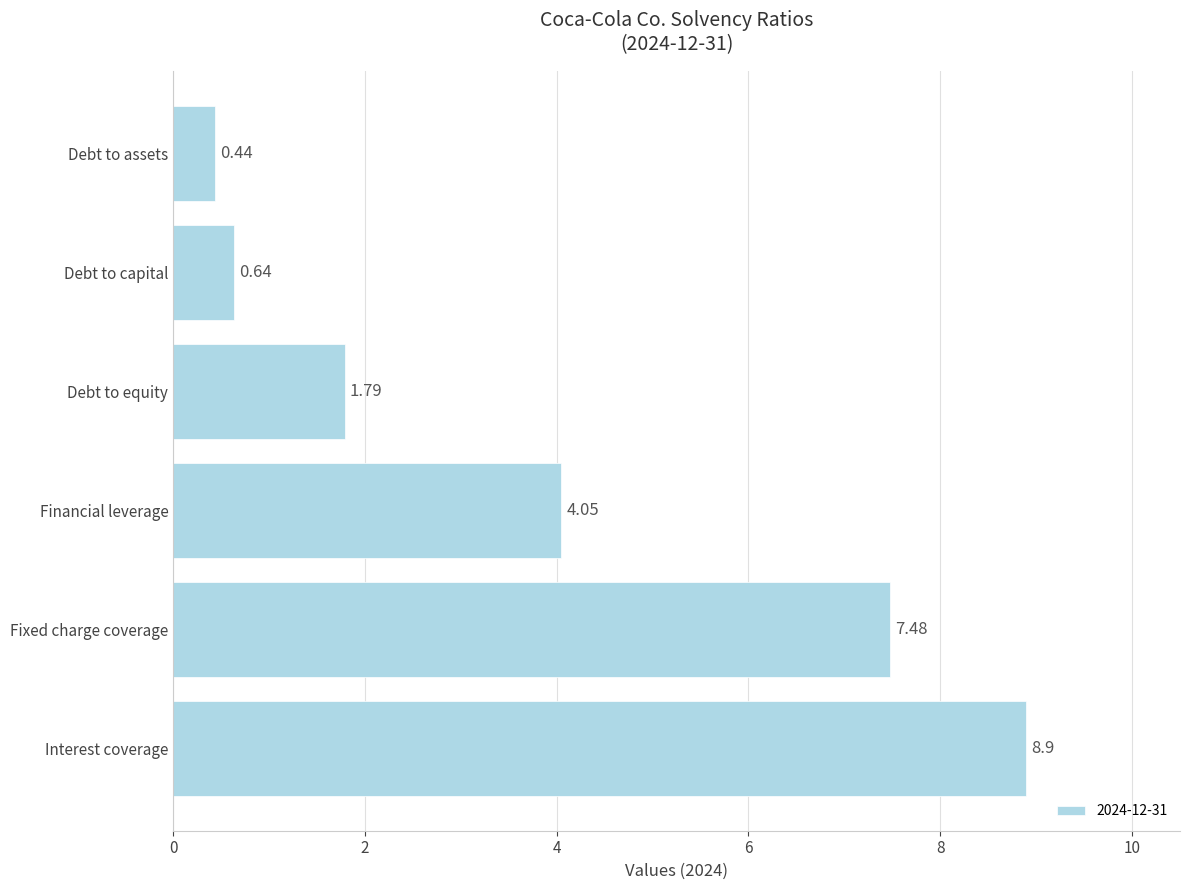

Count the number of values greater than 4.

3